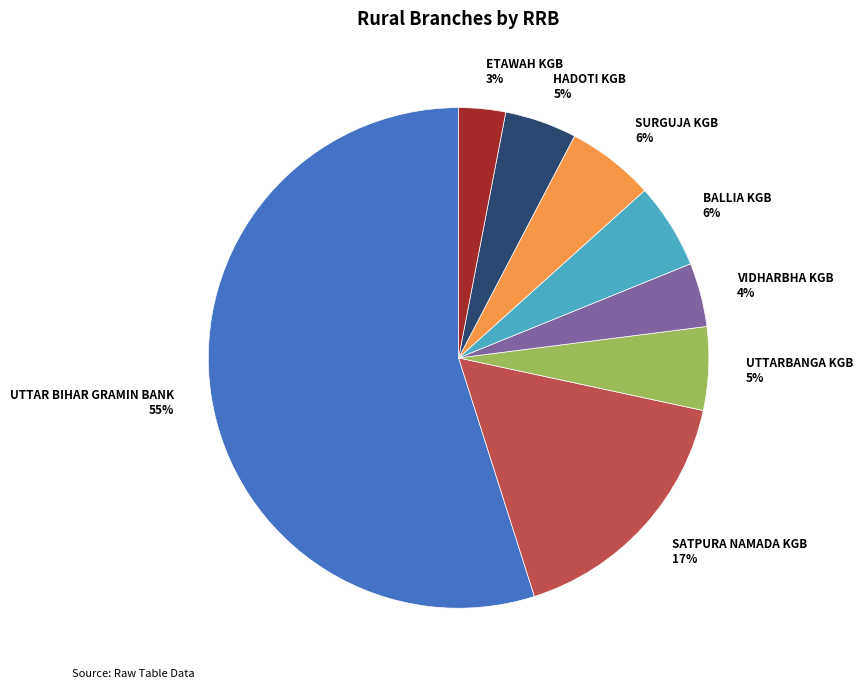

What percentage is the BALLIA KGB slice, to the nearest percent?

6%